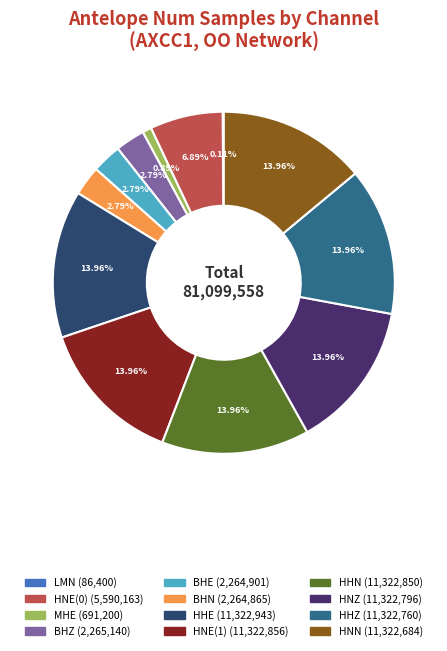

Is BHE the majority of the pie?

No